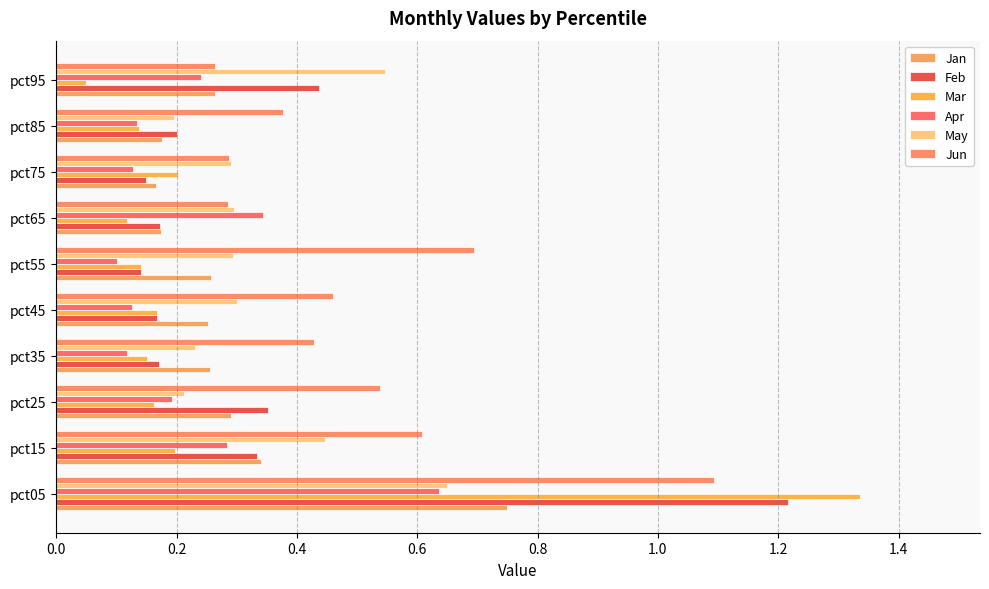

Where is Jun nearest to the value 0?

pct95